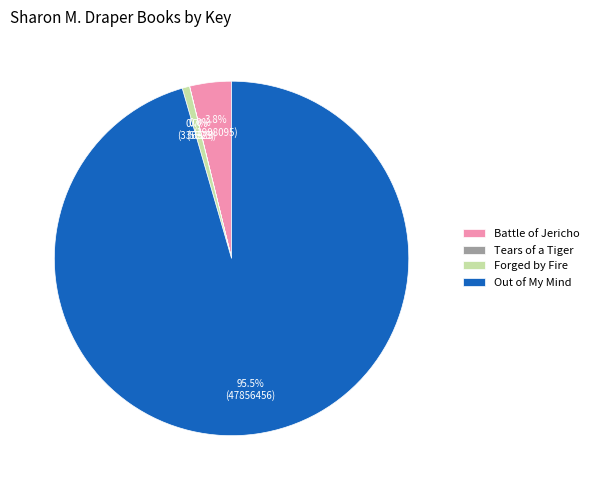

Is the sum of Battle of Jericho and Forged by Fire greater than half?

No